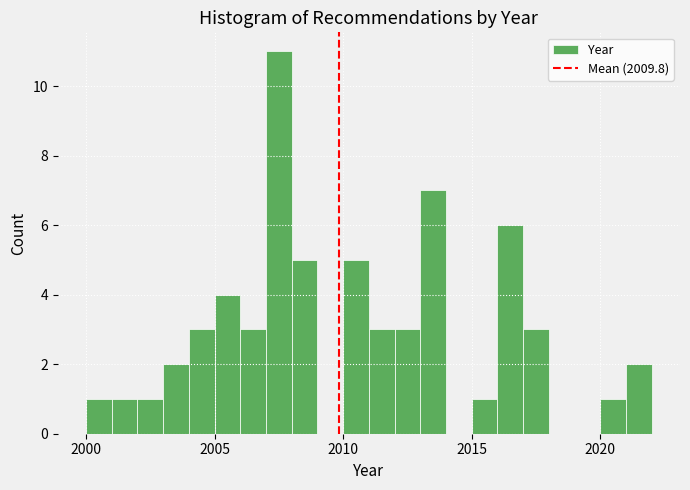

Around what value on the x-axis is the tallest bar? Give the approximate position of its centre, as read against the axis.

2007.5